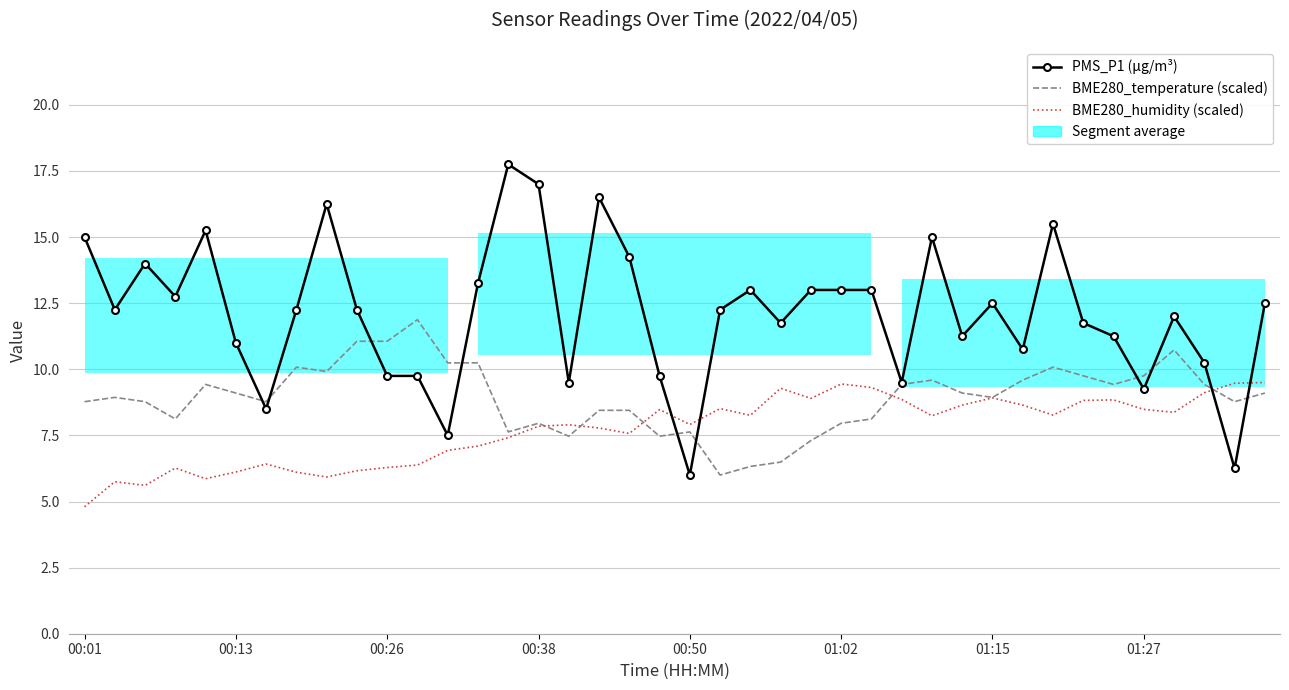

Rank the series by their maximum value, from highest to lowest.

PMS_P1 (µg/m³), BME280_temperature (scaled), BME280_humidity (scaled)